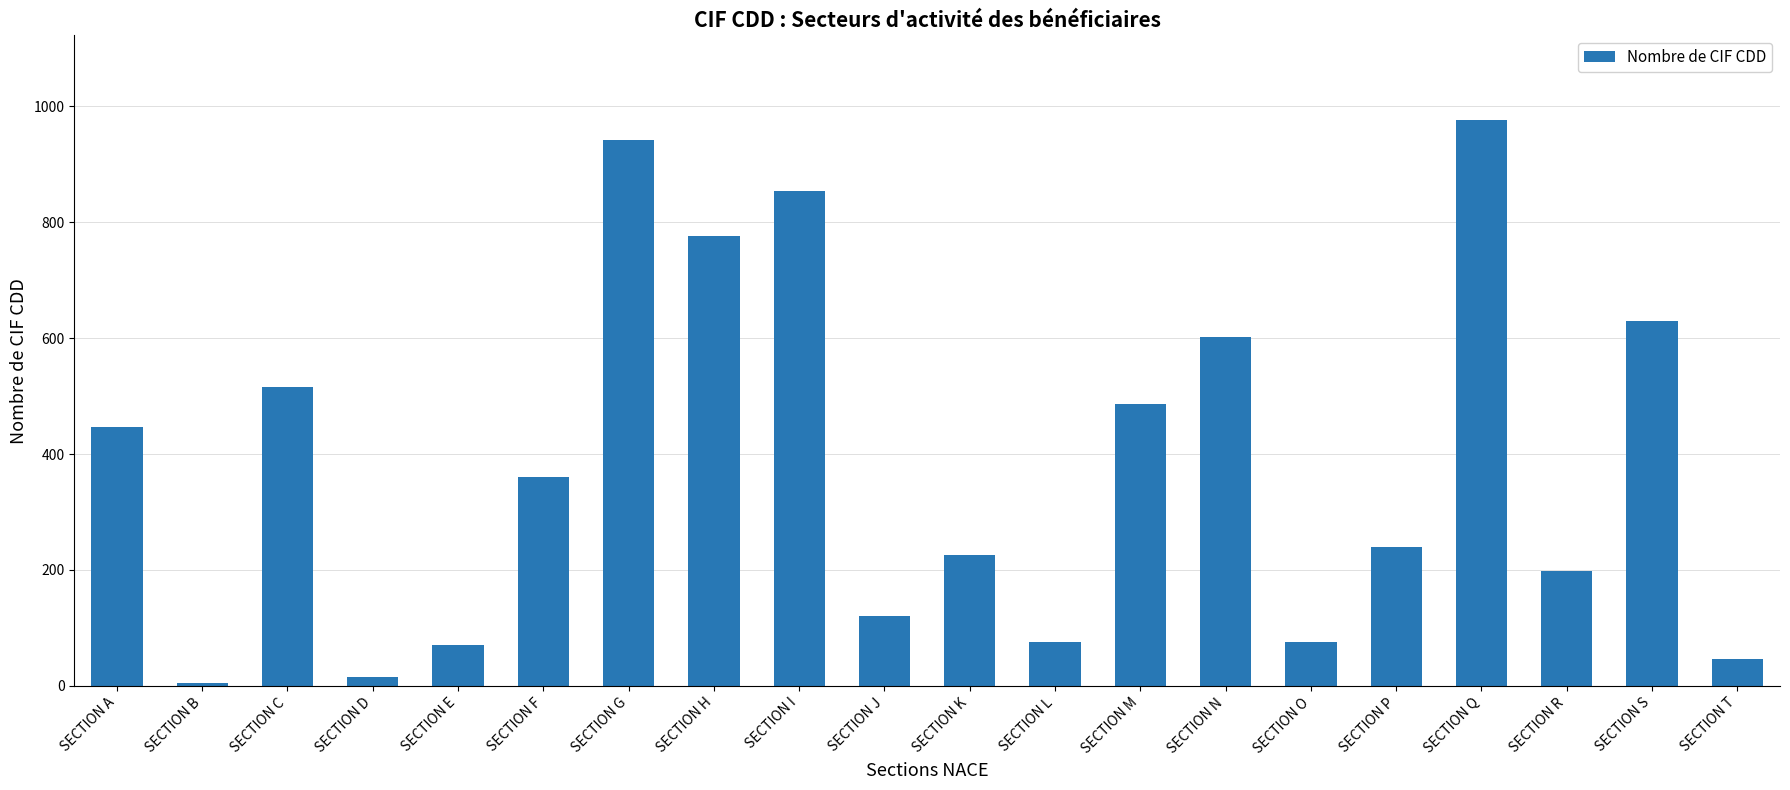

Read the value at SECTION N.

602